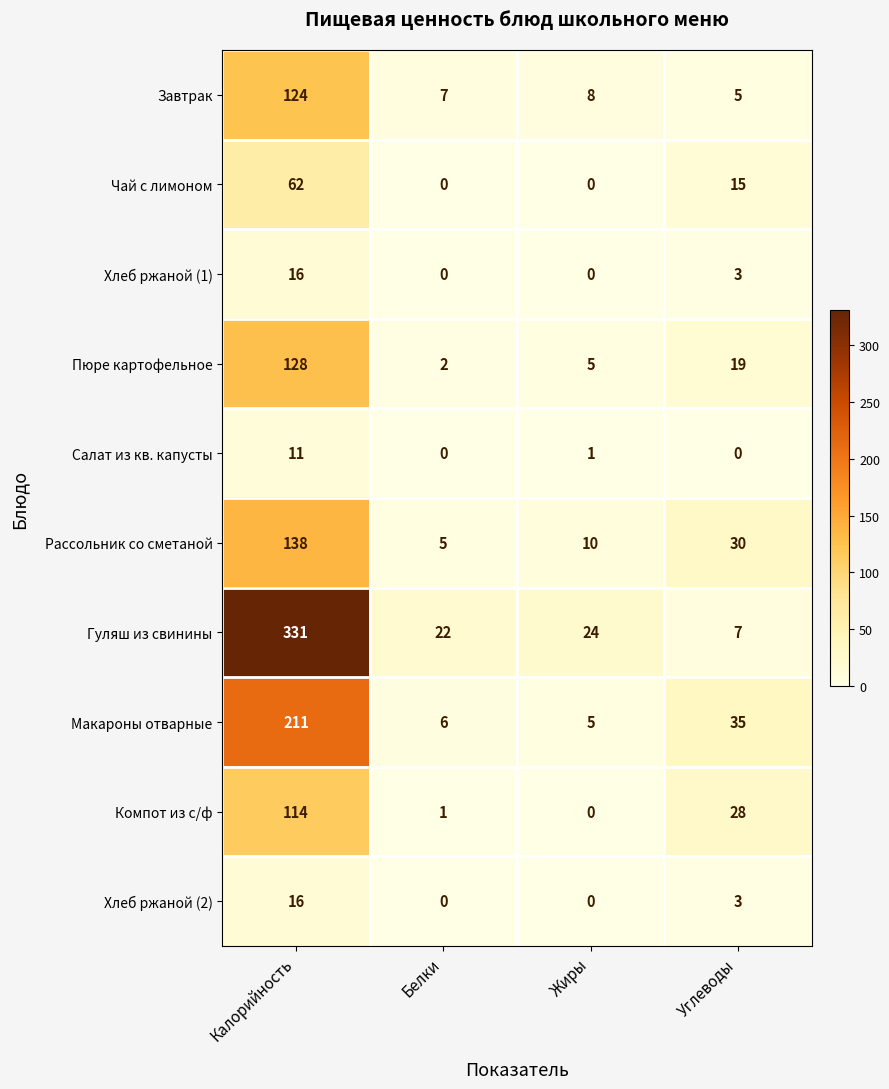

Rank the categories by Компот из с/ф value from lowest to highest.

Жиры, Белки, Углеводы, Калорийность